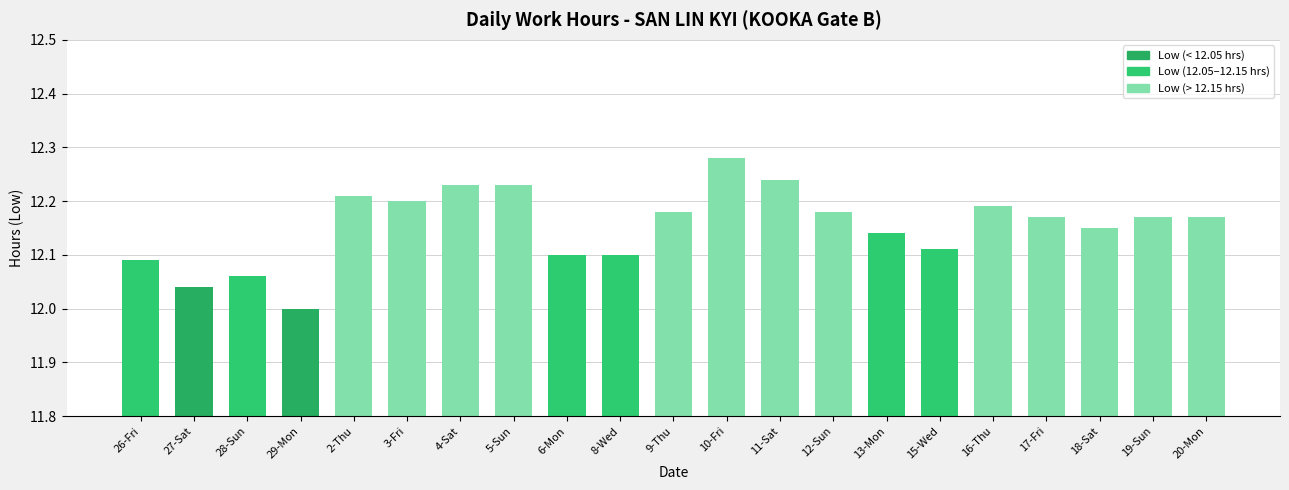

What is the label of the 13th bar from the right?

6-Mon